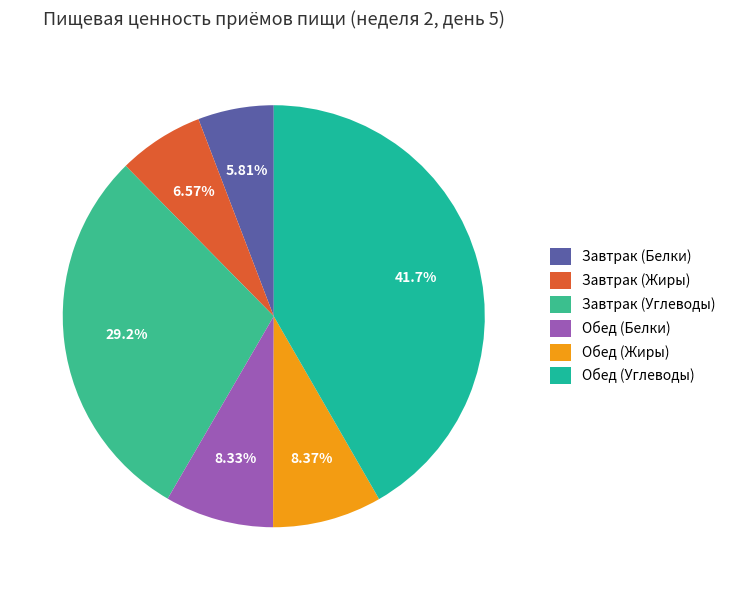

Which slice is the largest?

Обед (Углеводы)